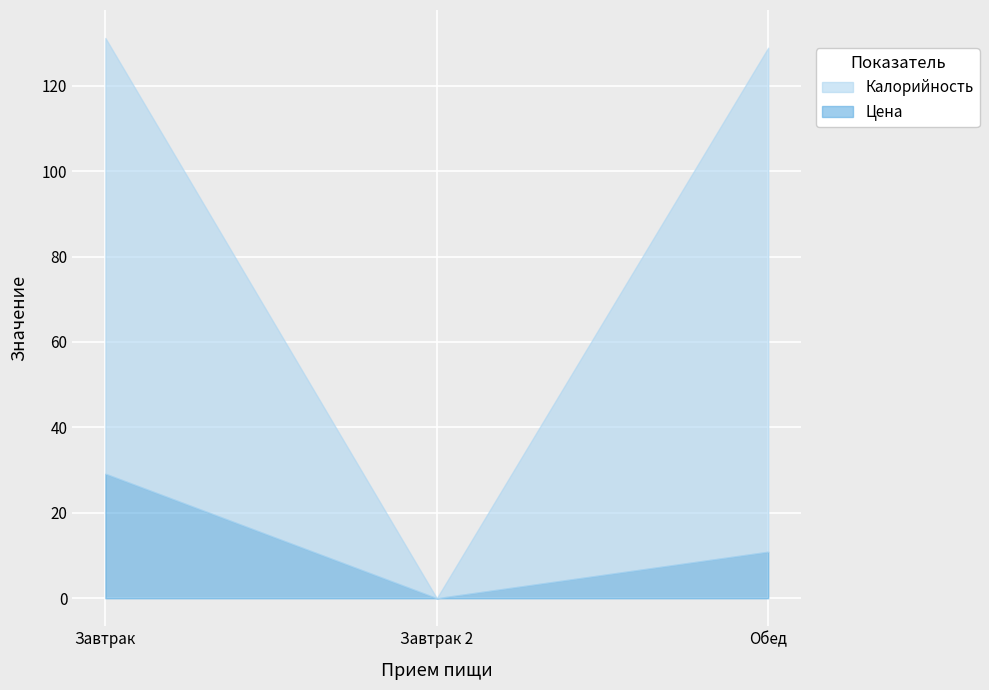

What is the difference between the Цена values at Завтрак and Завтрак 2?

29.1